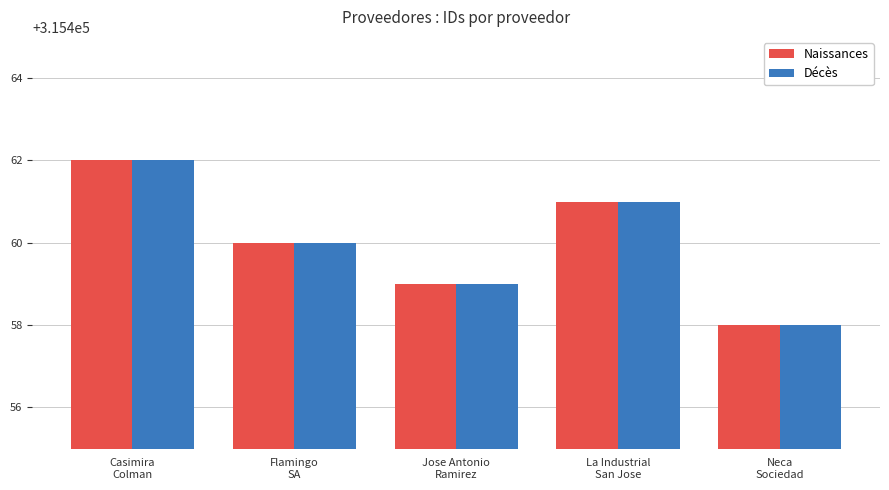

What is the lowest value of the Décès series?

315458